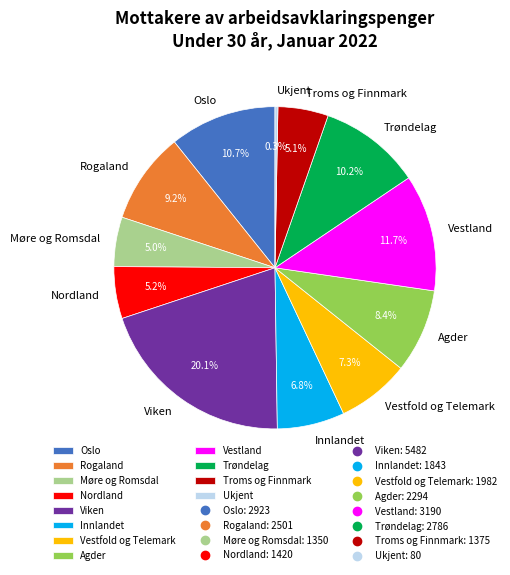

What percentage do Innlandet and Viken together represent?

26.9%